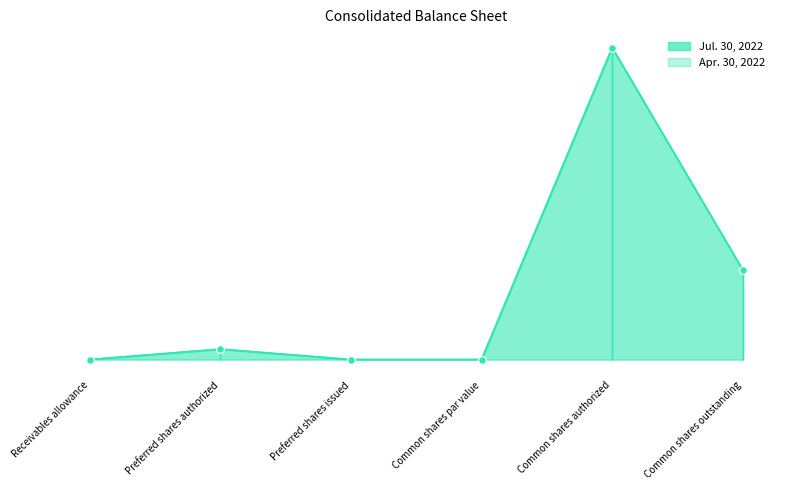

Is the value of Apr. 30, 2022 at Common shares par value greater than the value of Jul. 30, 2022 at Preferred shares authorized?

No